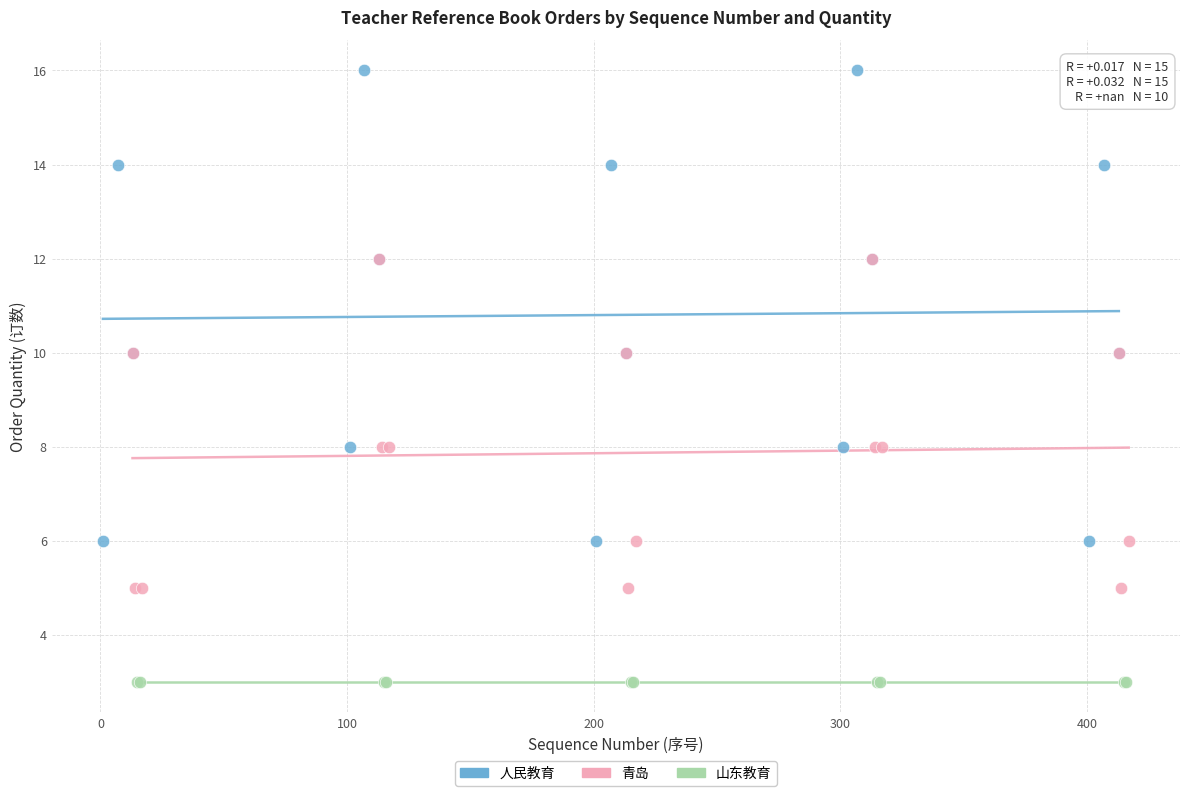

Which series reaches the minimum Y coordinate?

山东教育